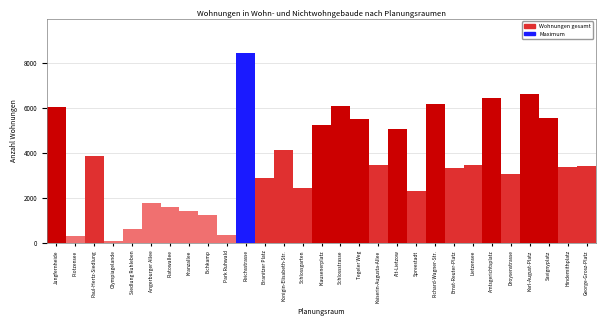

What is the greatest value displayed?

8445